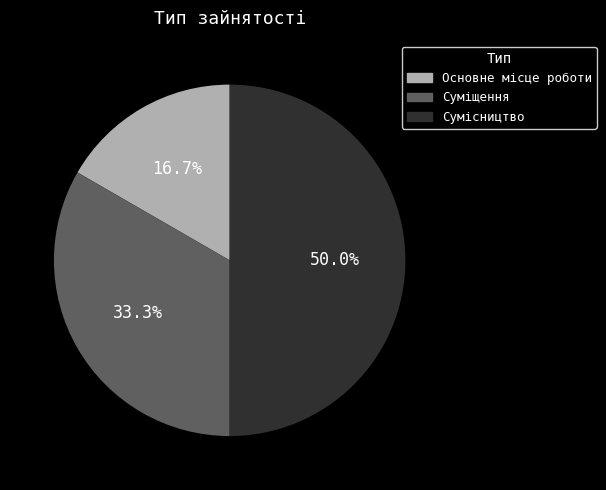

Does Основне місце роботи account for over 50% of the chart?

No